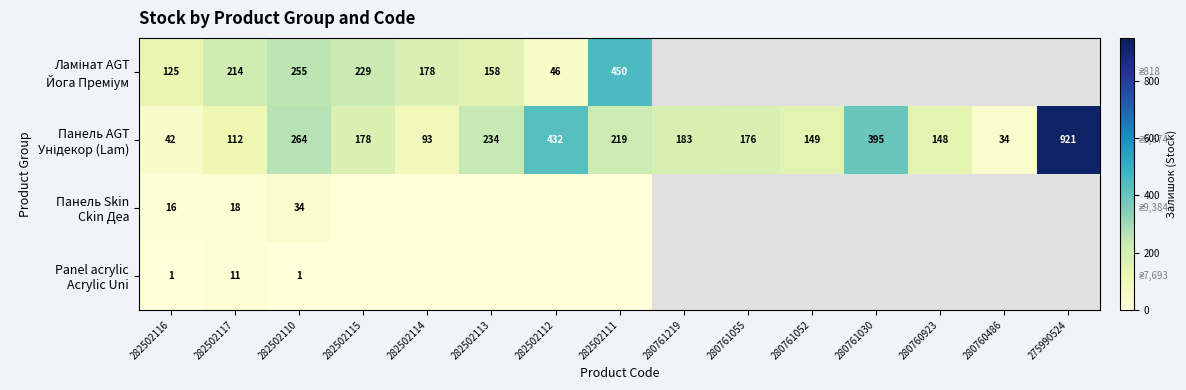

What is the spread (max minus min) of values at 282502113?

234.0